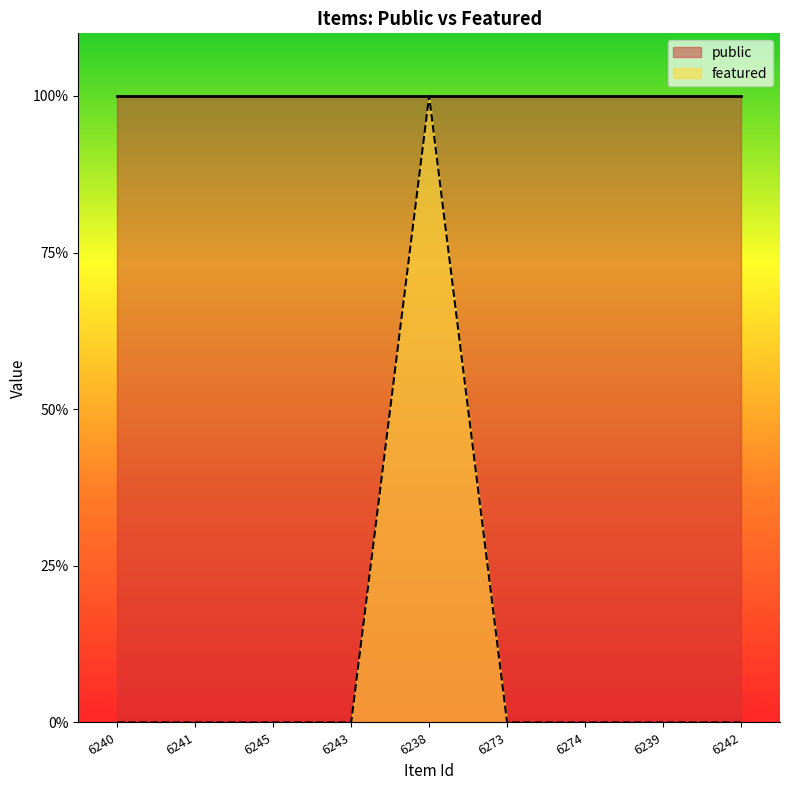

At which category does the chart reach its minimum across all series?

6240